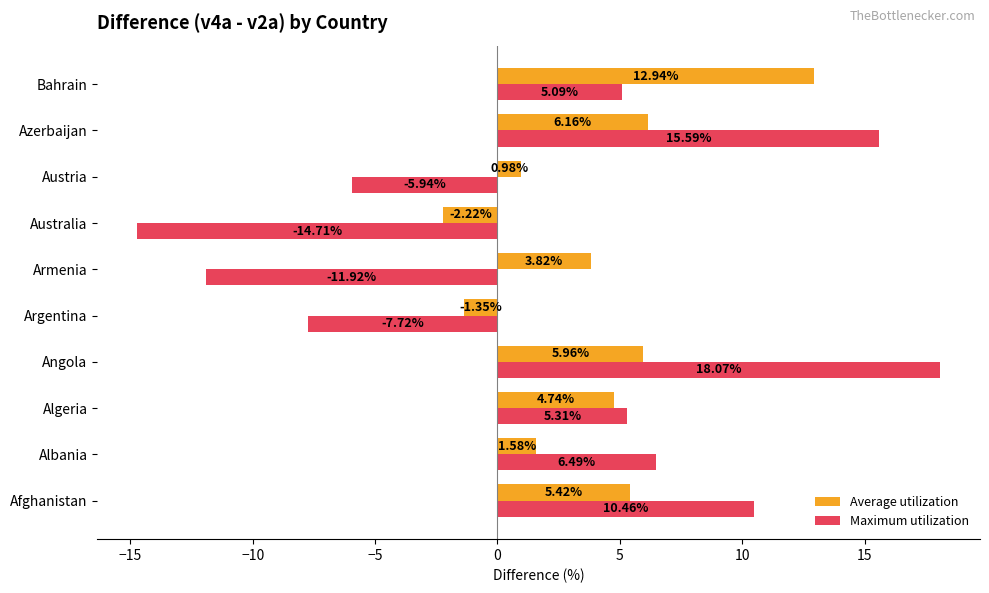

How many positive values does the Average utilization series have?

8